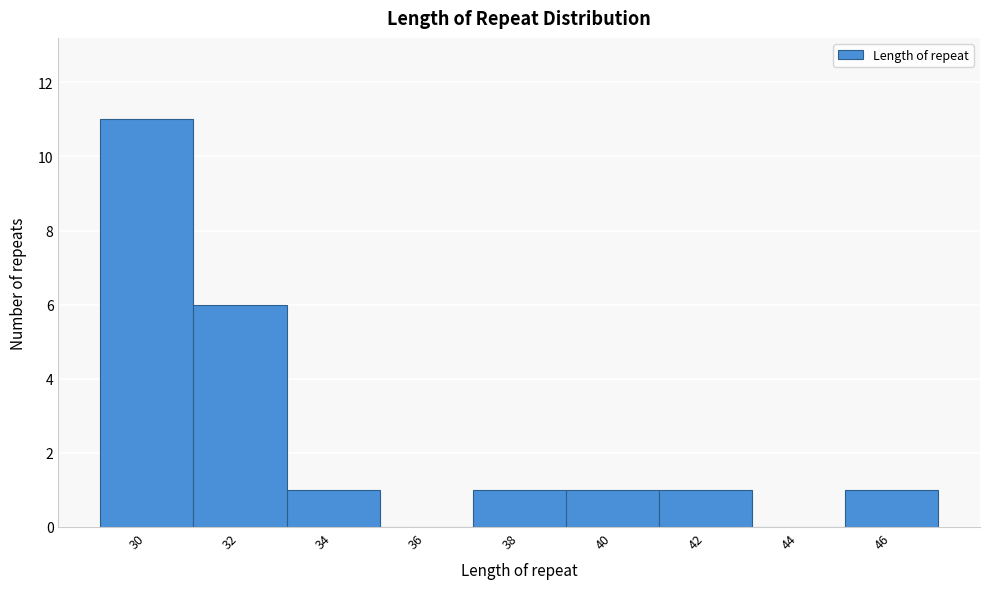

Reading left to right, what are all the values shown in this chart?

30=11	32=6	34=1	36=0	38=1	40=1	42=1	44=0	46=1